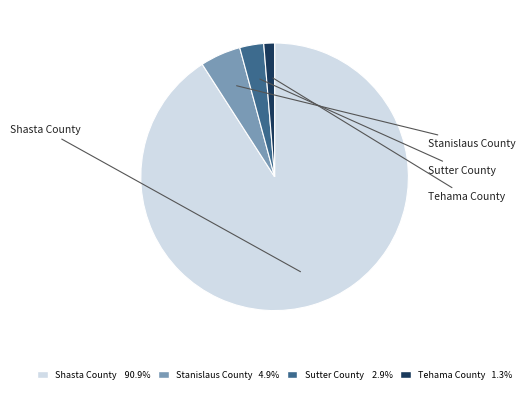

How many slices are in this pie chart?

4